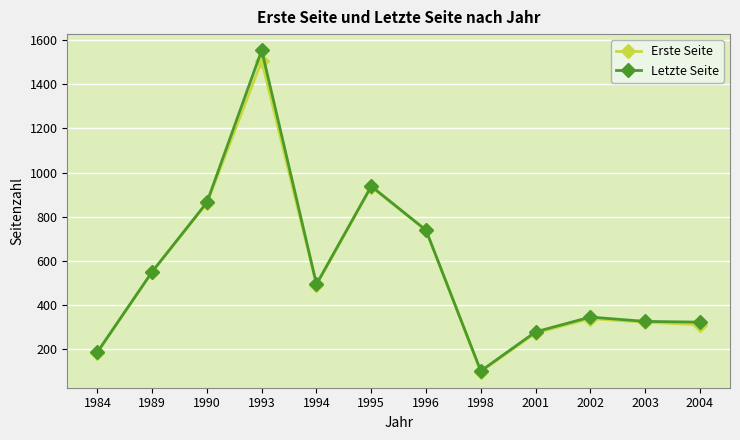

What are all the series names shown in the legend?

Erste Seite, Letzte Seite